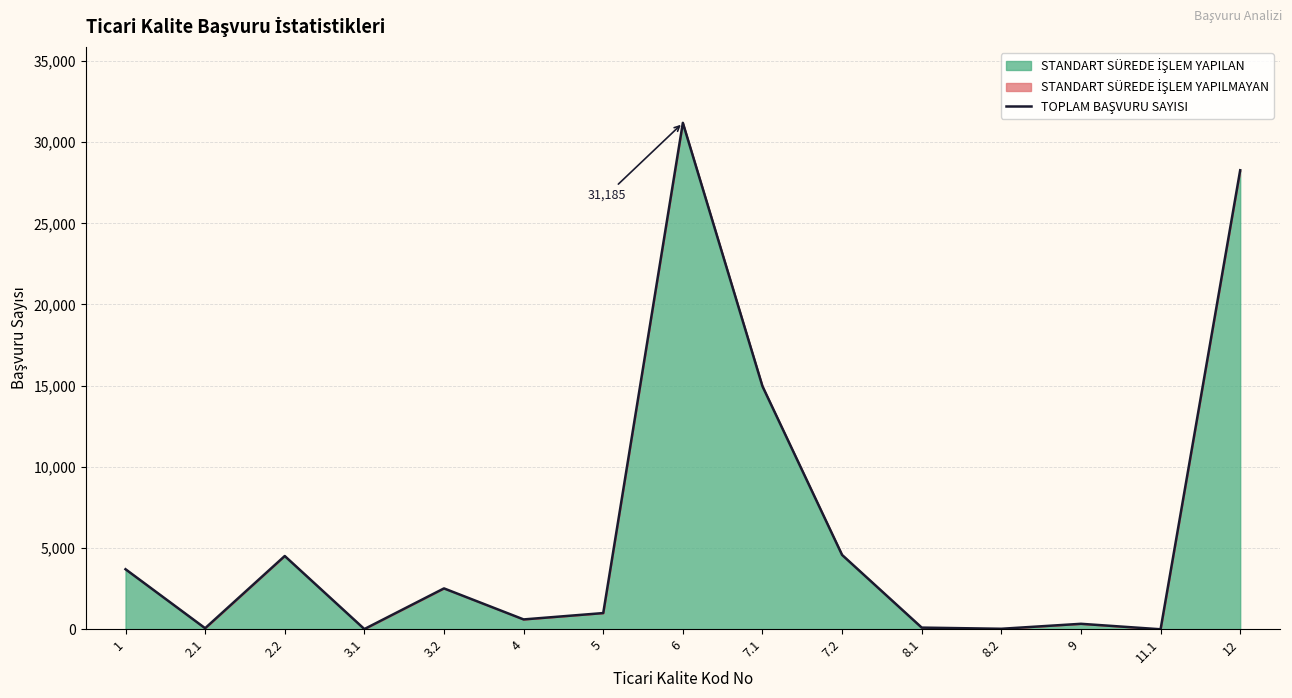

What is the difference between the values at 1 and 6?

27486